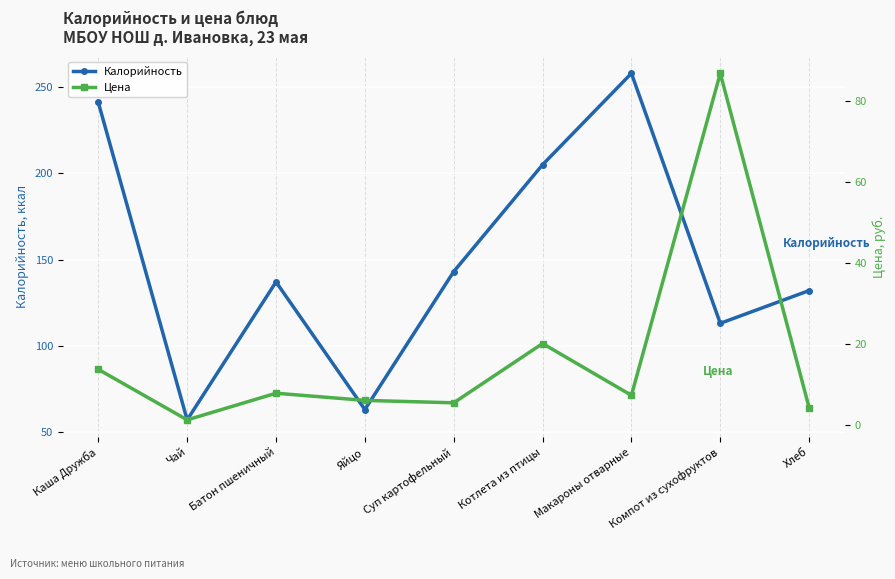

Reading left to right, transcribe all the data shown in this chart.

Калорийность: 241.1	57.0	137.0	63.0	143.0	205.0	258.0	113.0	132.0
Цена: 13.8	1.3	7.9	6.1	5.5	20.1	7.3	87.0	4.3